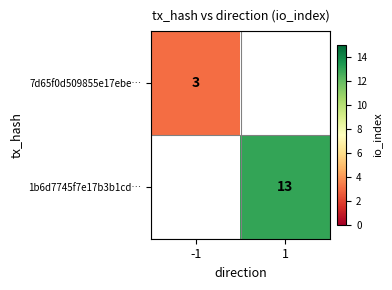

Is it true that 7d65f0d509855e17ebe… equals 5 at -1?

False